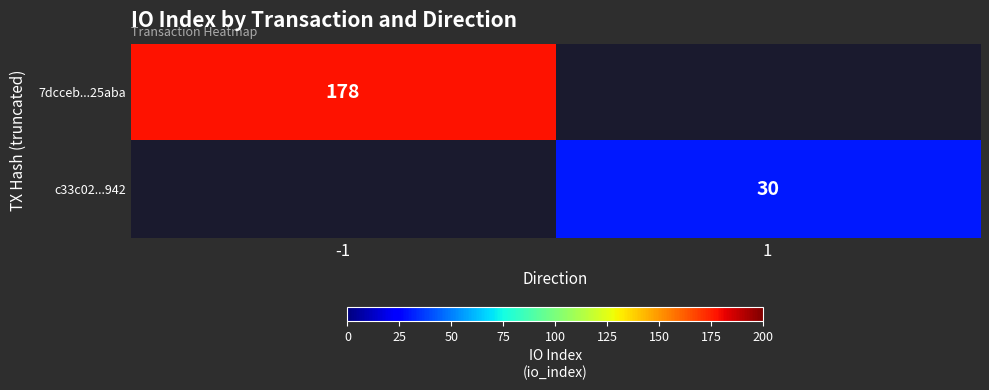

The value of 7dcceb...25aba at -1 is 178. True or false?

True